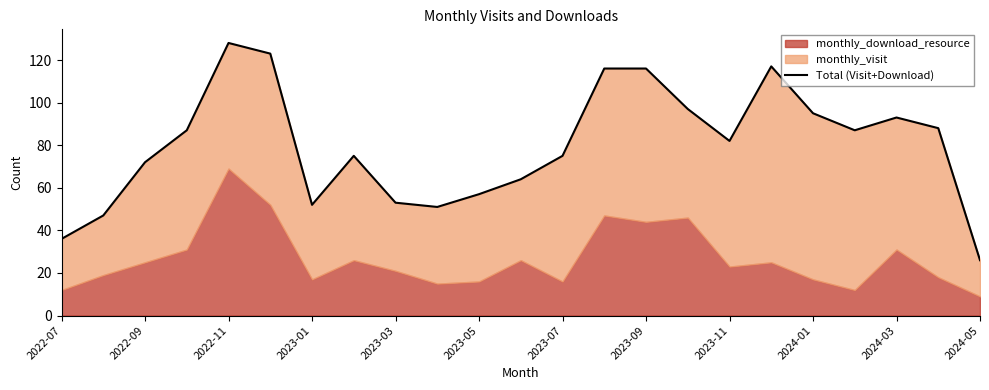

What is the value of the 13th point from the left?

75